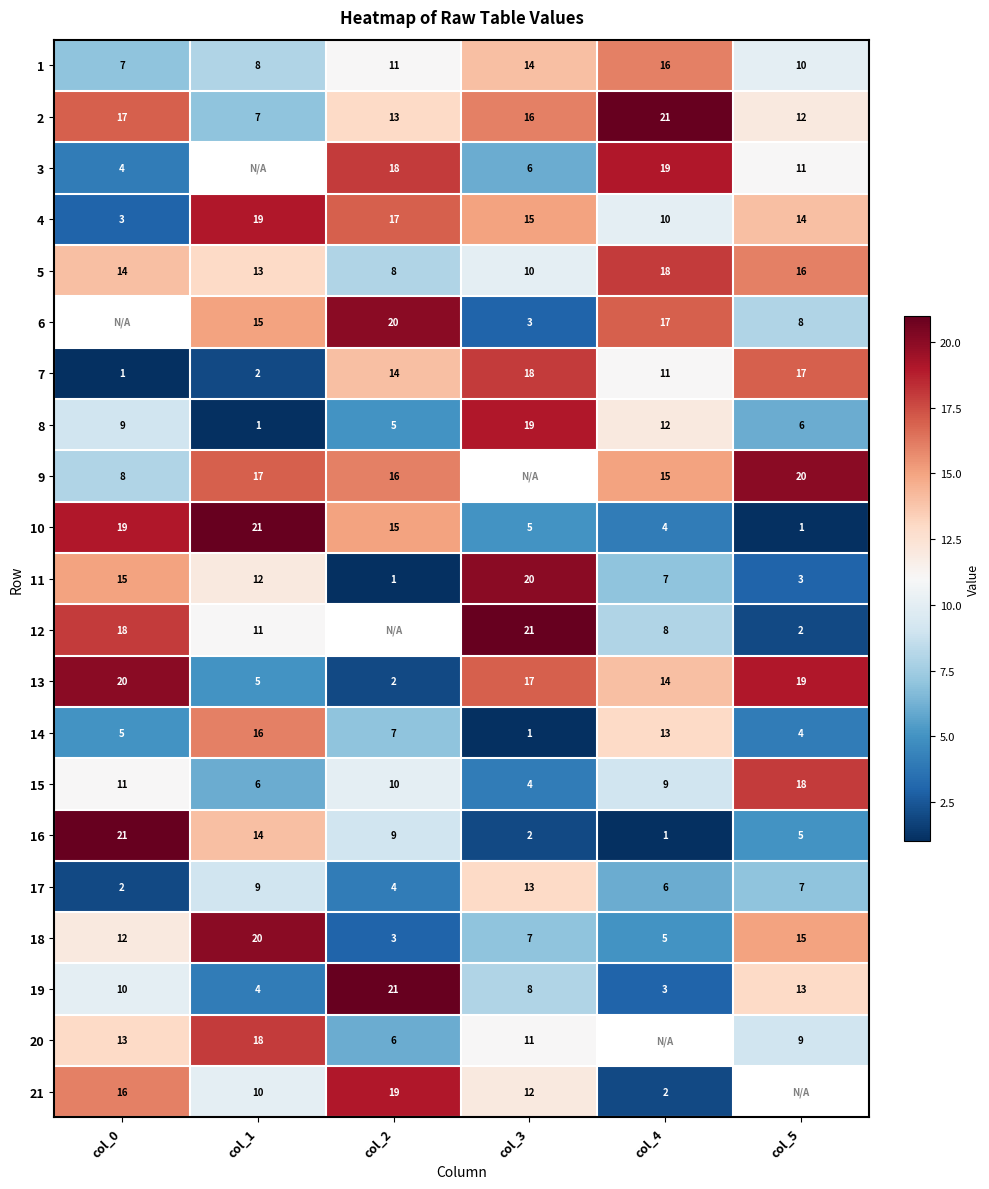

Is the value of 5 at col_0 greater than the value of 14 at col_4?

Yes